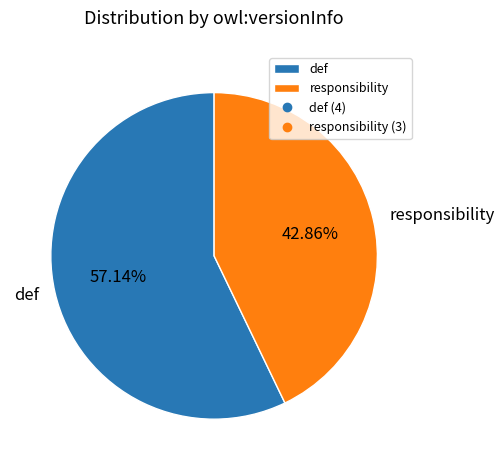

What percentage do def and responsibility together represent?

100.0%